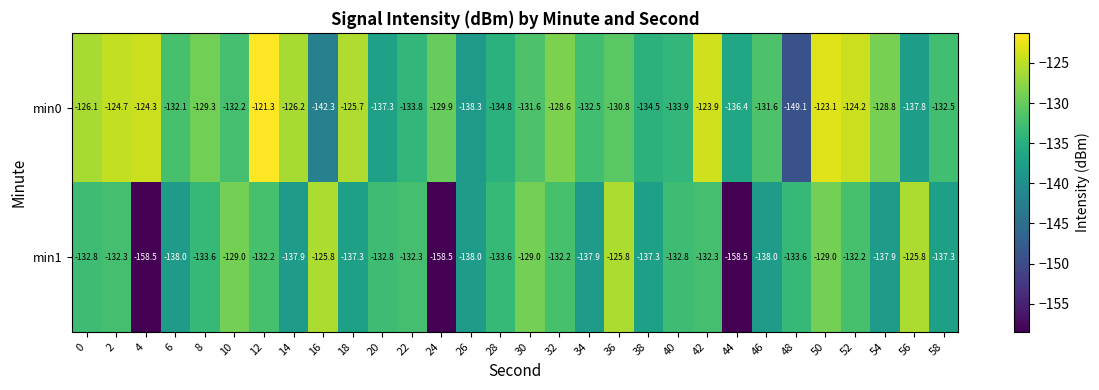

What is the sum of the min0 values at 58 and 56?

-270.3